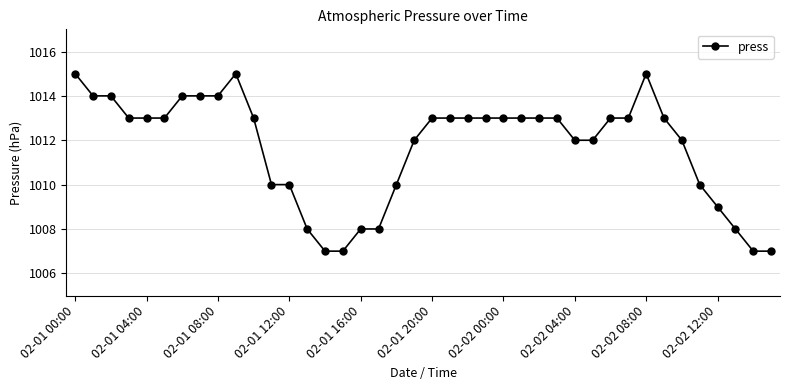

What is the value of the 29th point from the left?

1012